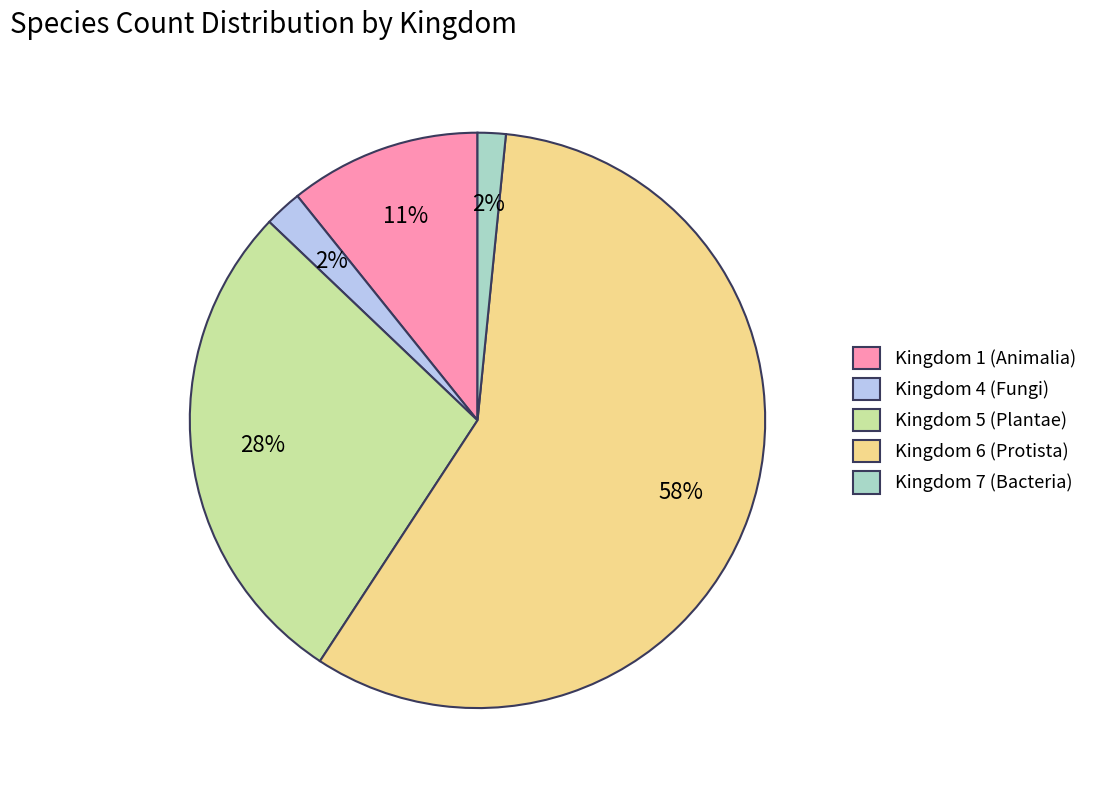

Which category accounts for the majority?

Kingdom 6 (Protista)